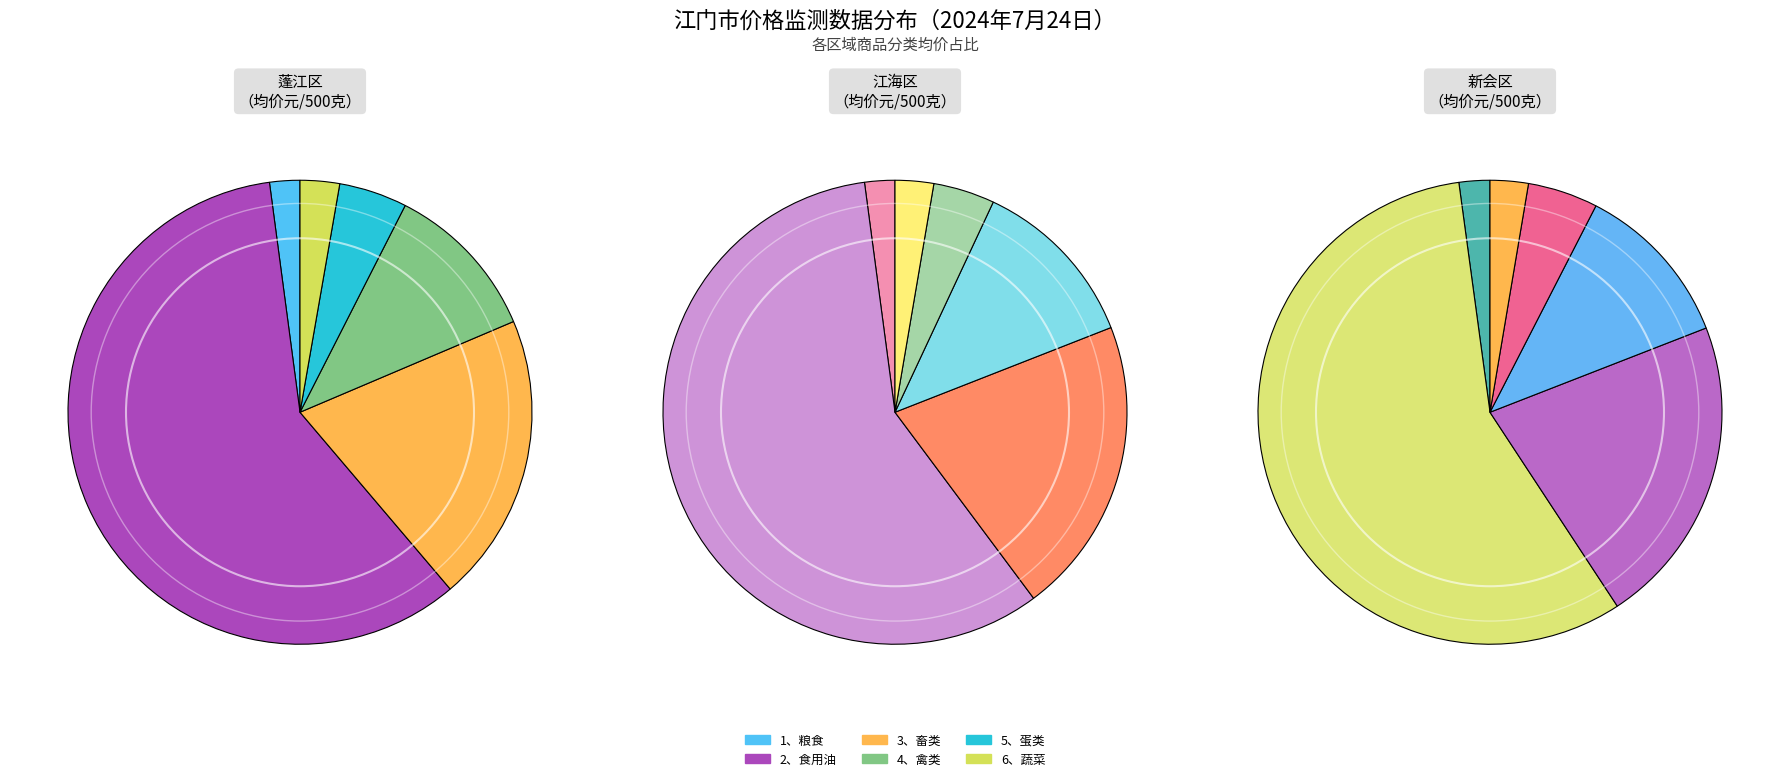

Between 5、蛋类 and 2、食用油, which is larger?

2、食用油